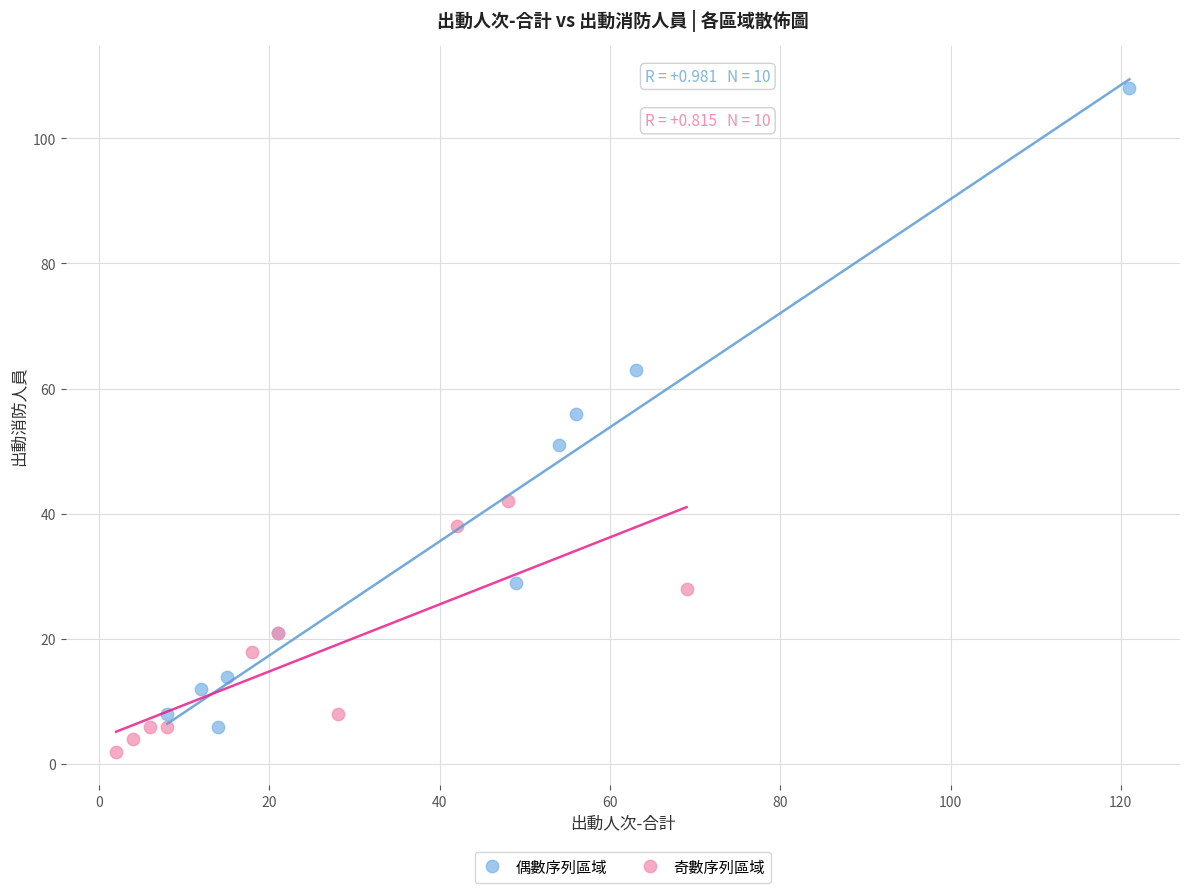

What are all the series names shown in the legend?

偶數序列區域, 奇數序列區域